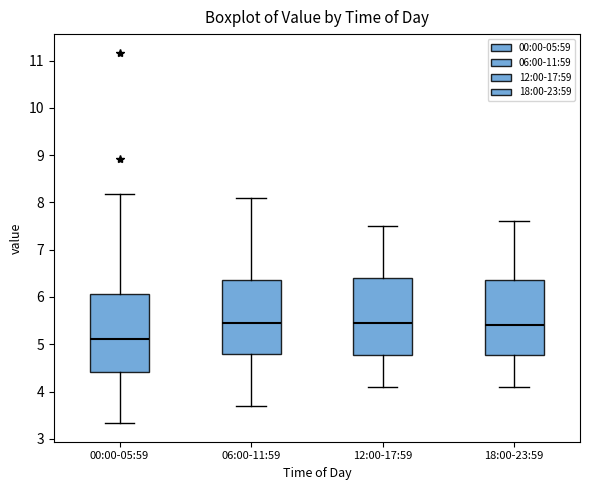

Reading left to right, read every box against the y-axis: the position of its median line, the range the box covers, and the ends of its whiskers. The values are not printed on the chart, so give them approximately, as read against the axis.

00:00-05:59: median 5.1, box 4.4 to 6.1, whiskers 3.3 to 8.2
06:00-11:59: median 5.5, box 4.8 to 6.4, whiskers 3.7 to 8.1
12:00-17:59: median 5.5, box 4.8 to 6.4, whiskers 4.1 to 7.5
18:00-23:59: median 5.4, box 4.8 to 6.4, whiskers 4.1 to 7.6